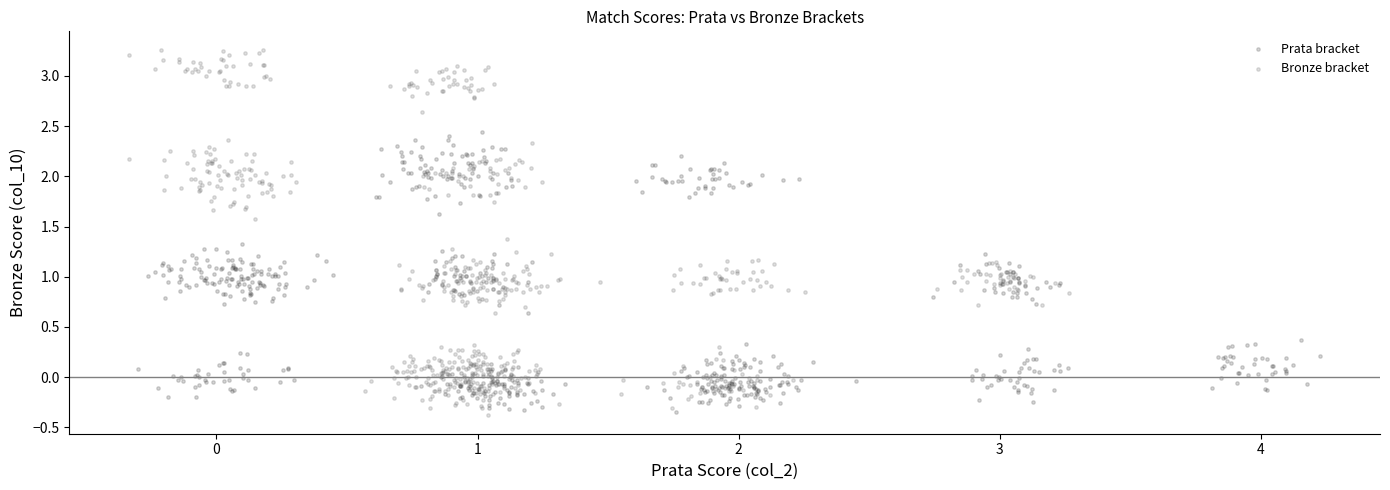

Which series reaches the maximum Y coordinate?

Bronze bracket